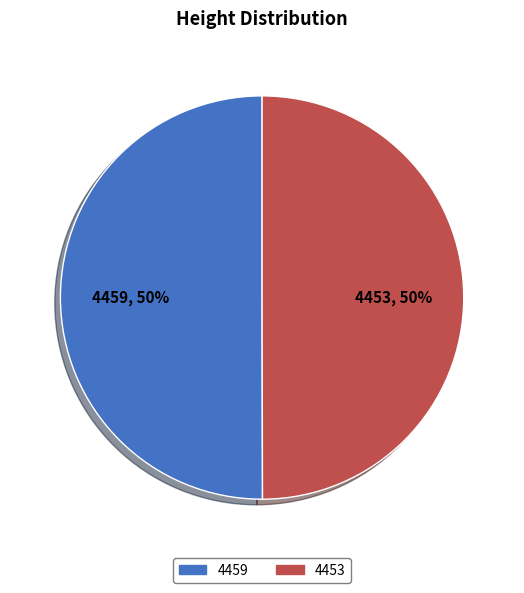

Is the sum of 4459 and 4453 greater than half?

Yes